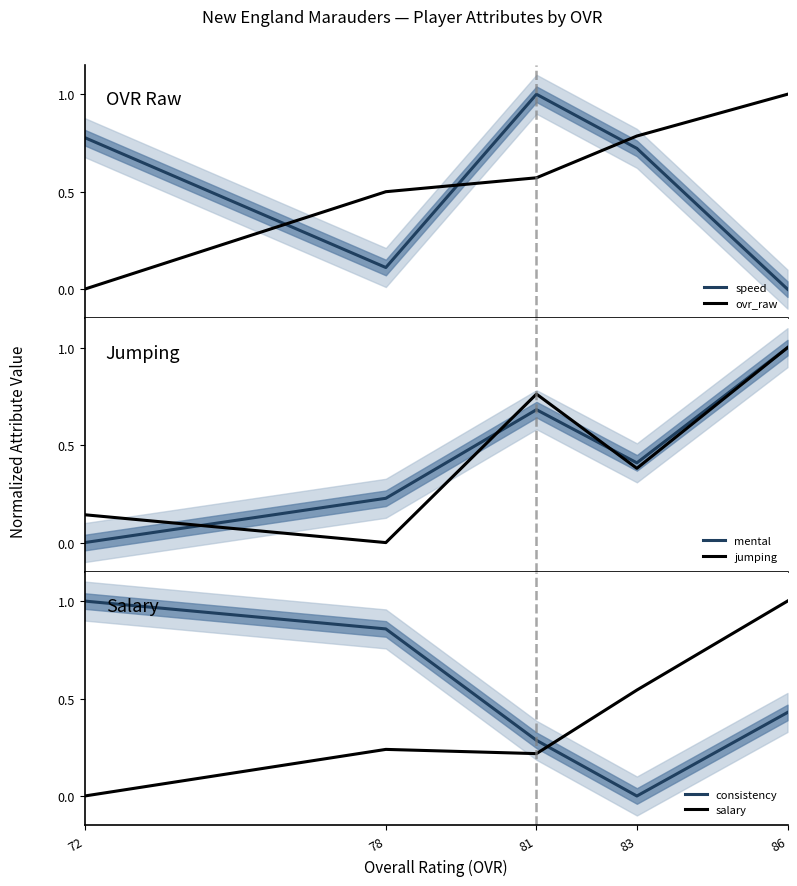

What is the sum of all mental values?

2.3